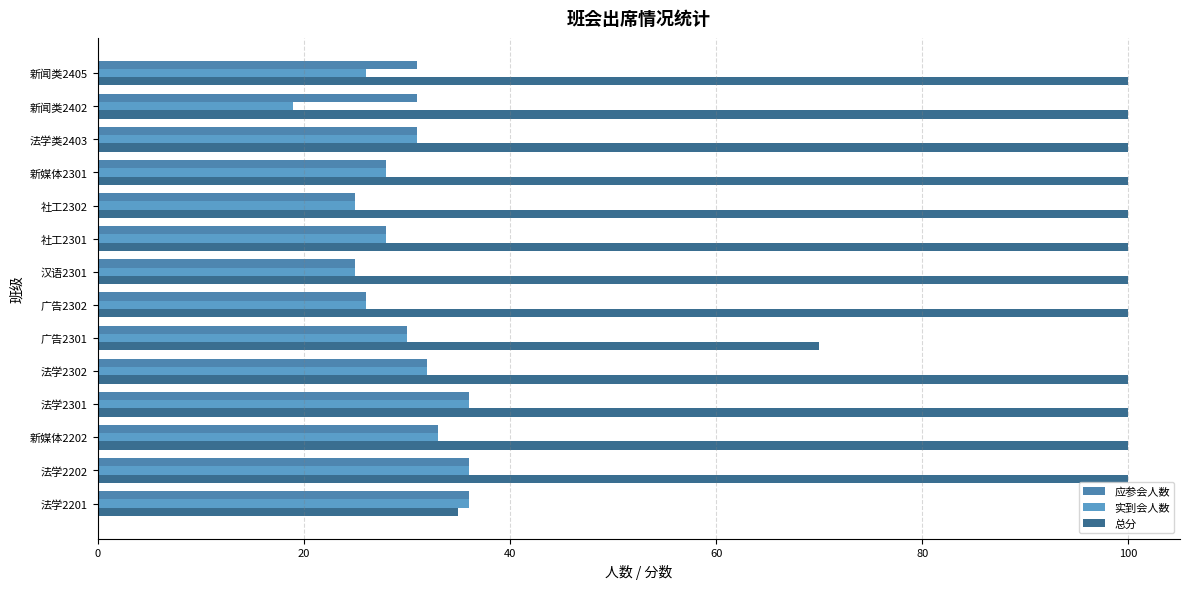

Which series has the largest total across all categories?

总分